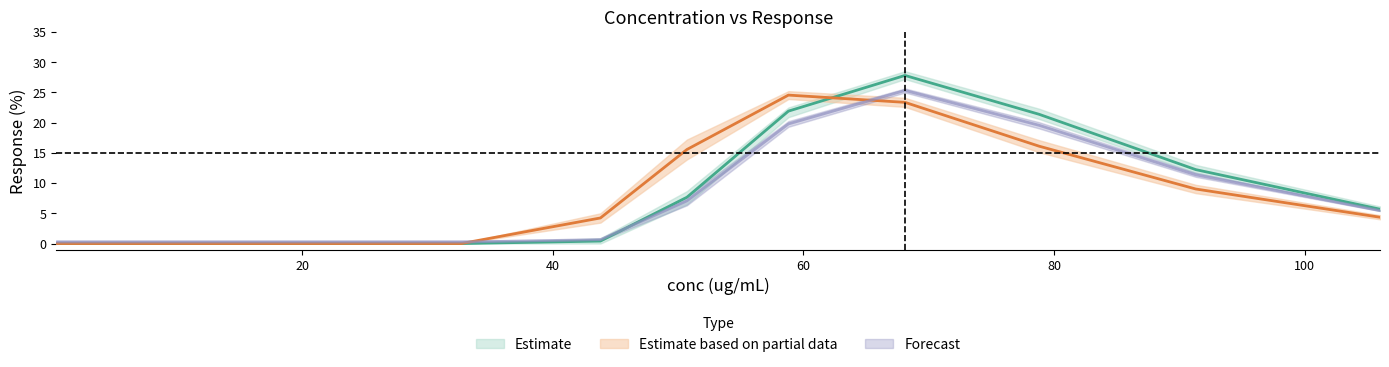

What is the difference between the maximum and minimum values in the col_5 series?

24.5